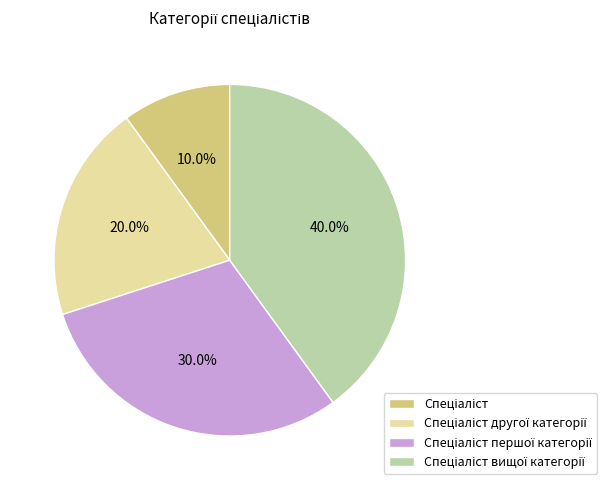

Does any single category account for the majority?

No